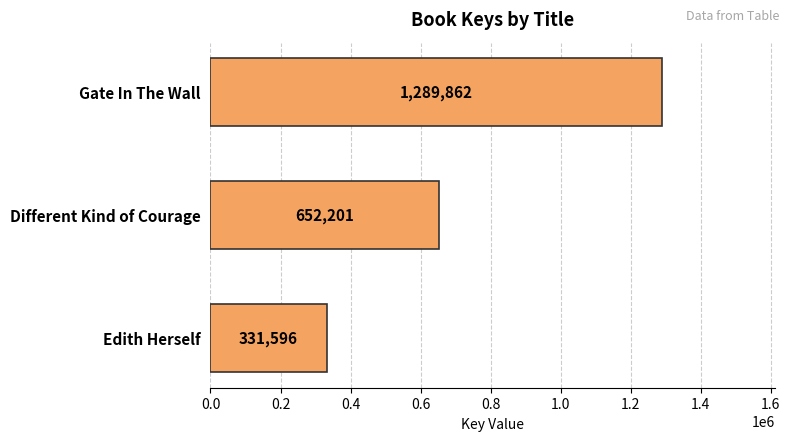

What is the difference between the maximum and second lowest values?

637661